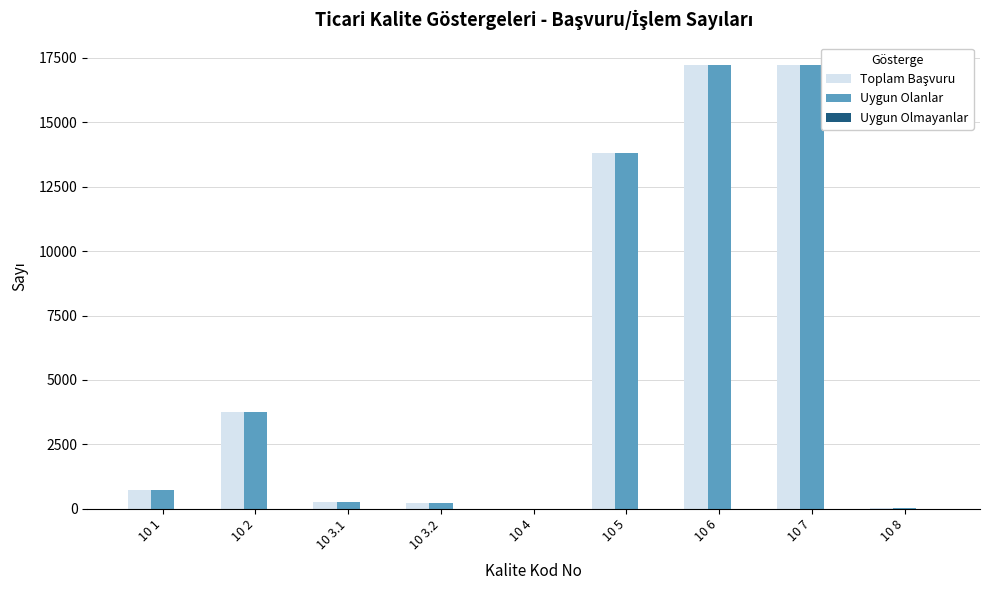

The value of Uygun Olanlar at 10 5 is 5186. True or false?

False